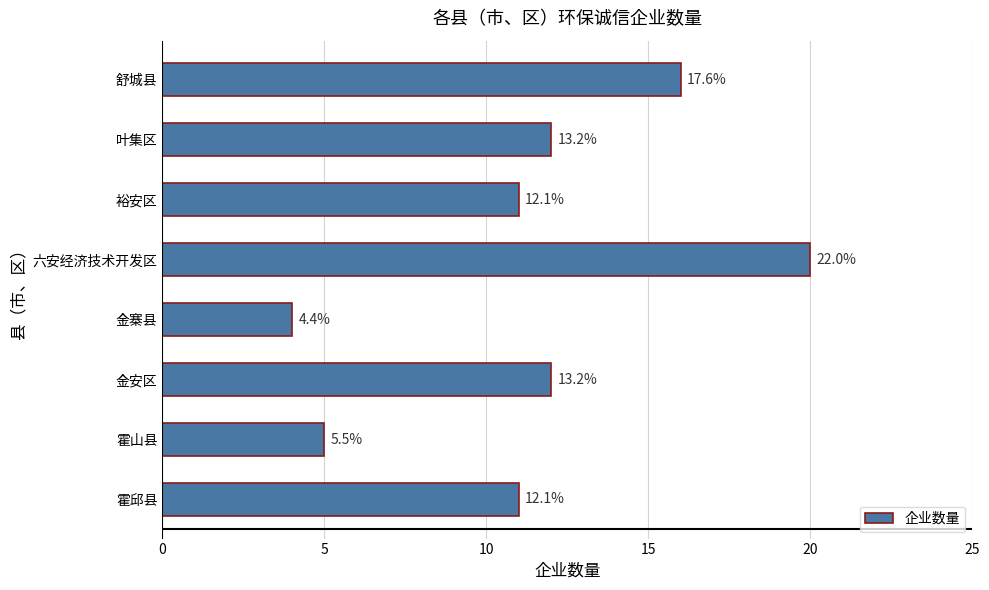

How many bars are there in total?

8